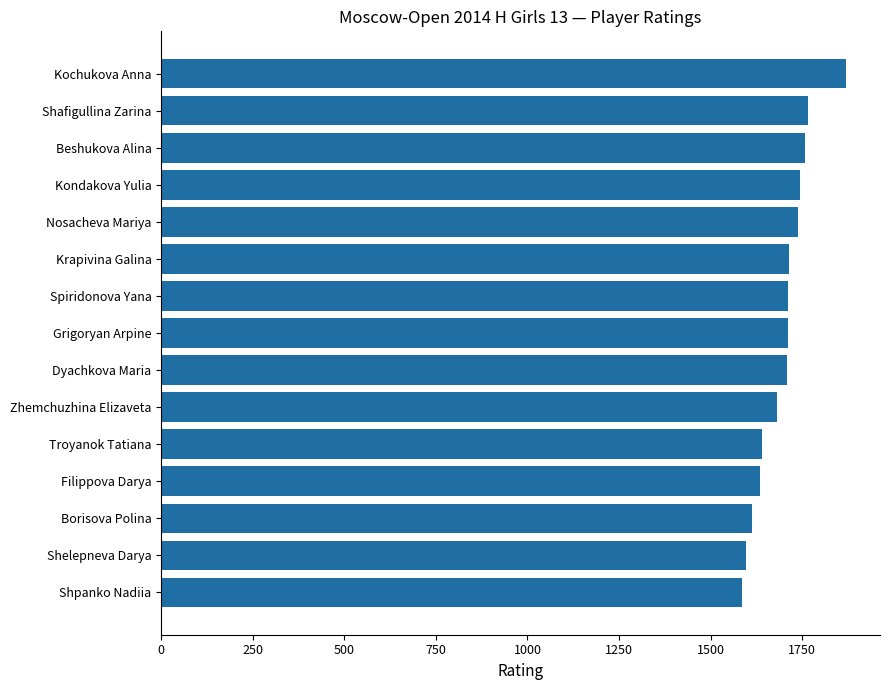

What is the greatest value displayed?

1869